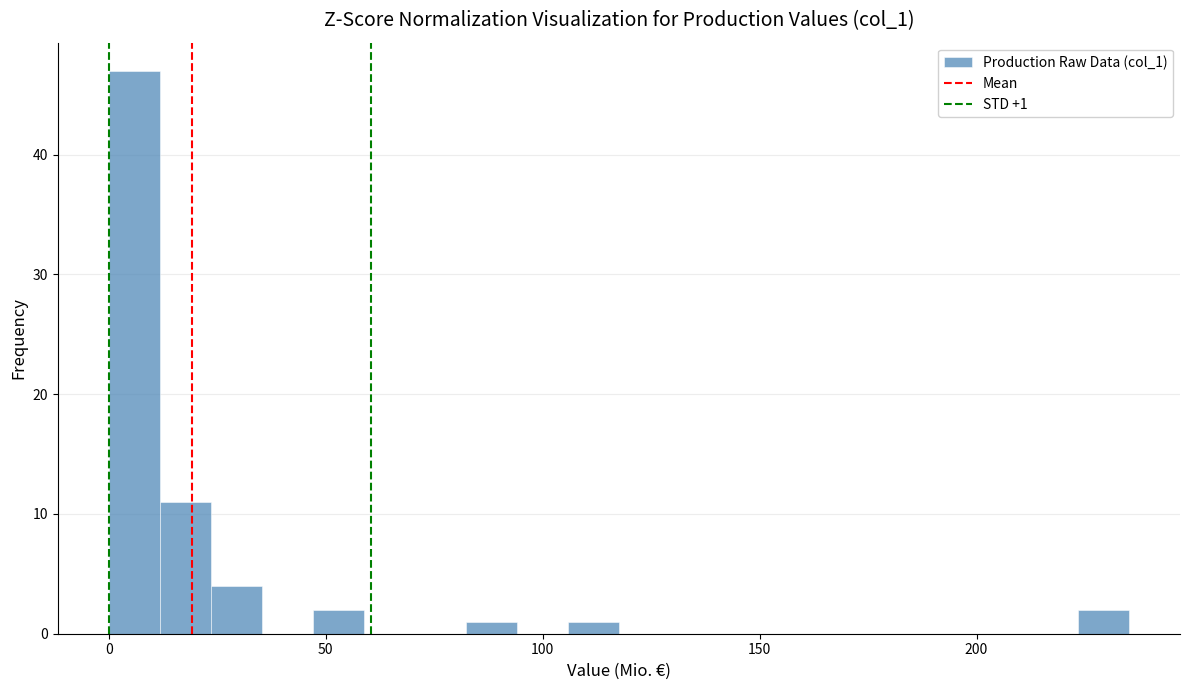

Around what value on the x-axis is the tallest bar? Give the approximate position of its centre, as read against the axis.

5